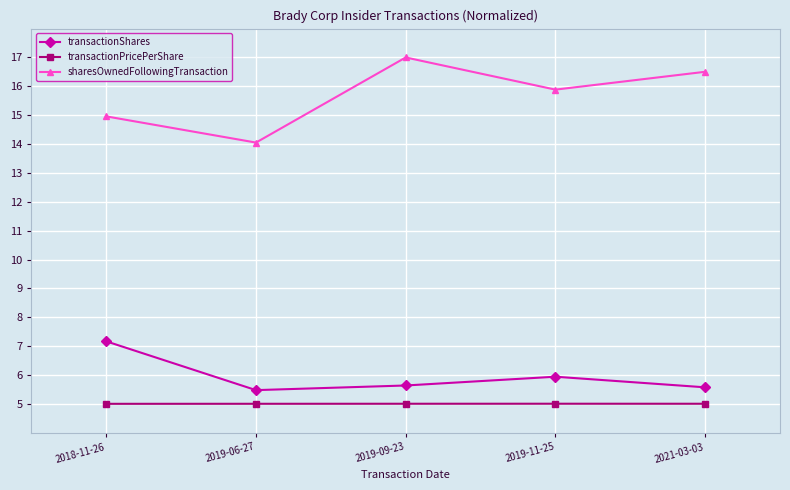

Which series has the largest range (max minus min)?

sharesOwnedFollowingTransaction